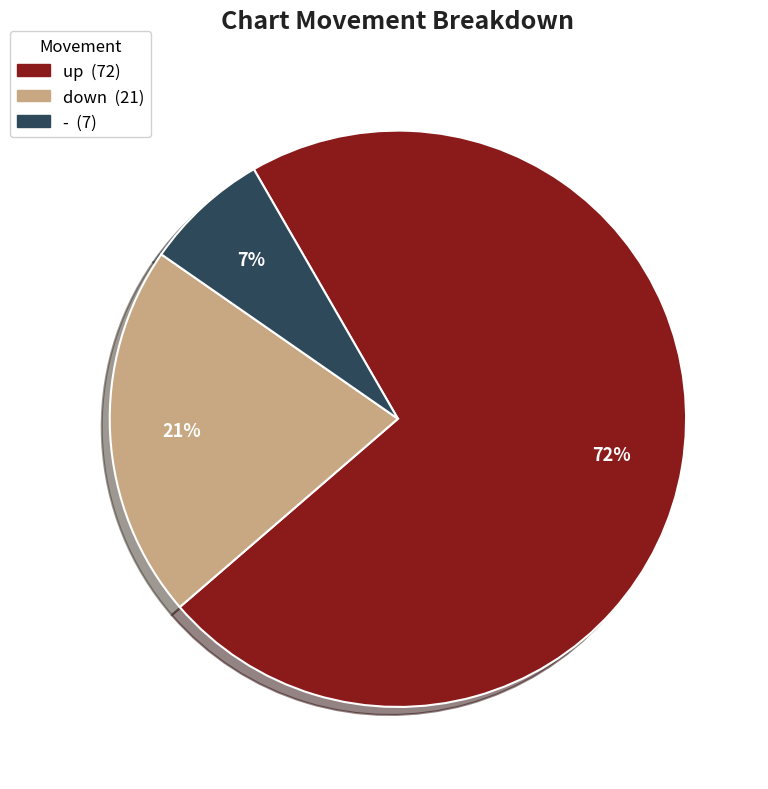

To the nearest percent, what is the average slice percentage?

33%